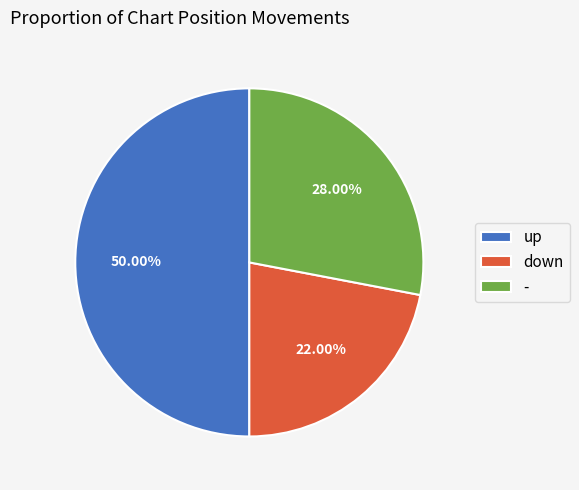

Does - represent more than half of the total?

No